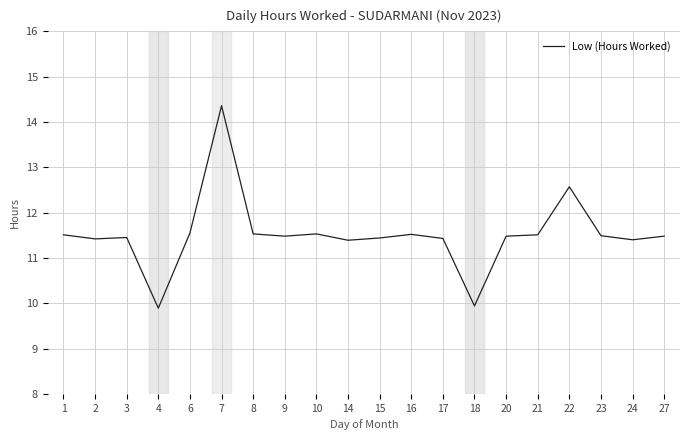

How many values exceed 11?

18